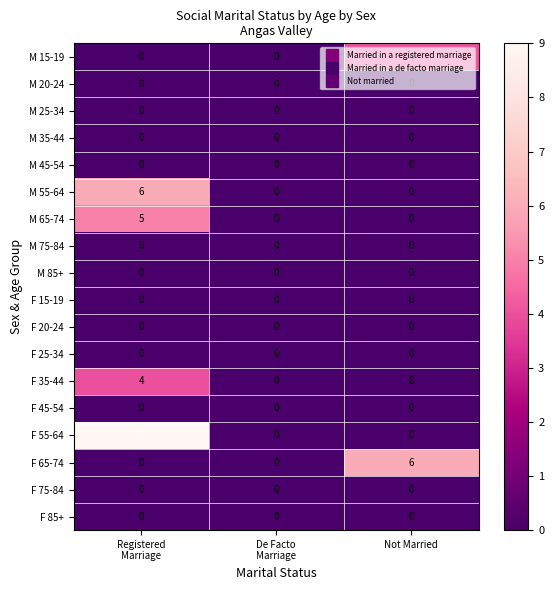

What is the sum of all M 55-64 values?

6